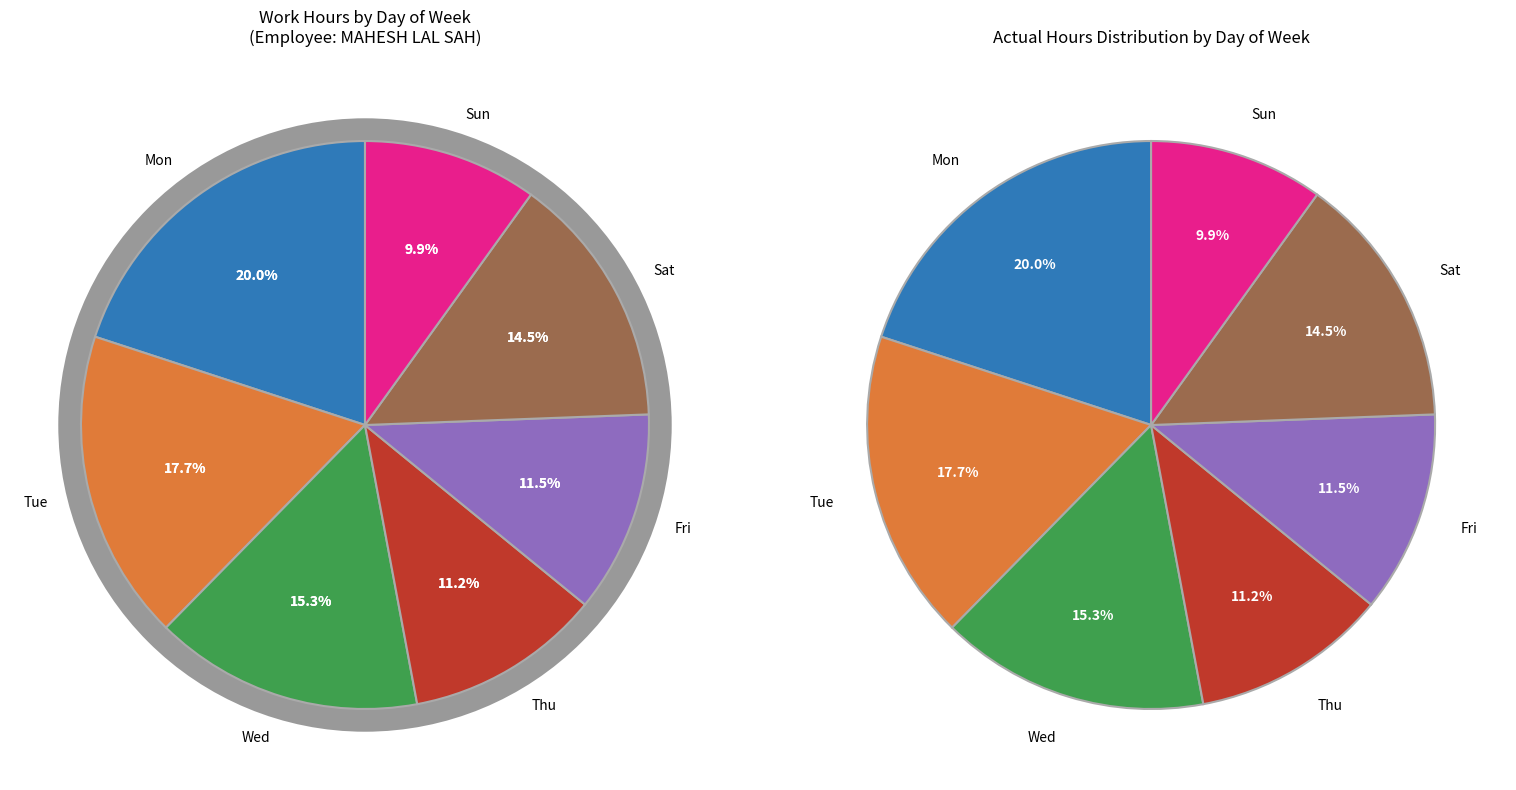

Which has a higher value, 24-Wed or 16-Tue?

16-Tue